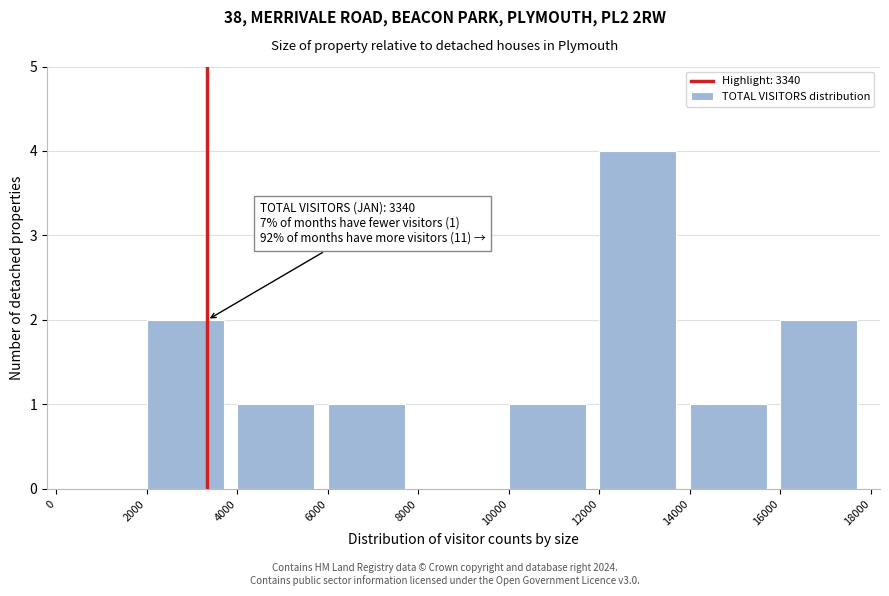

Which range on the x-axis has the tallest bar?

12000 to 14000